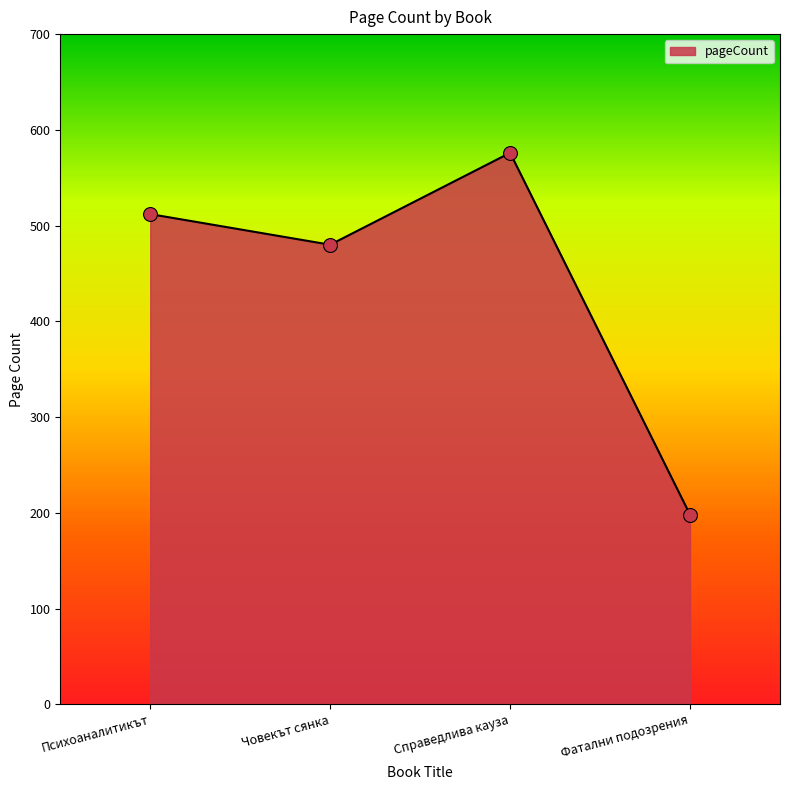

What is the change in value from Човекът сянка to Справедлива кауза?

+96